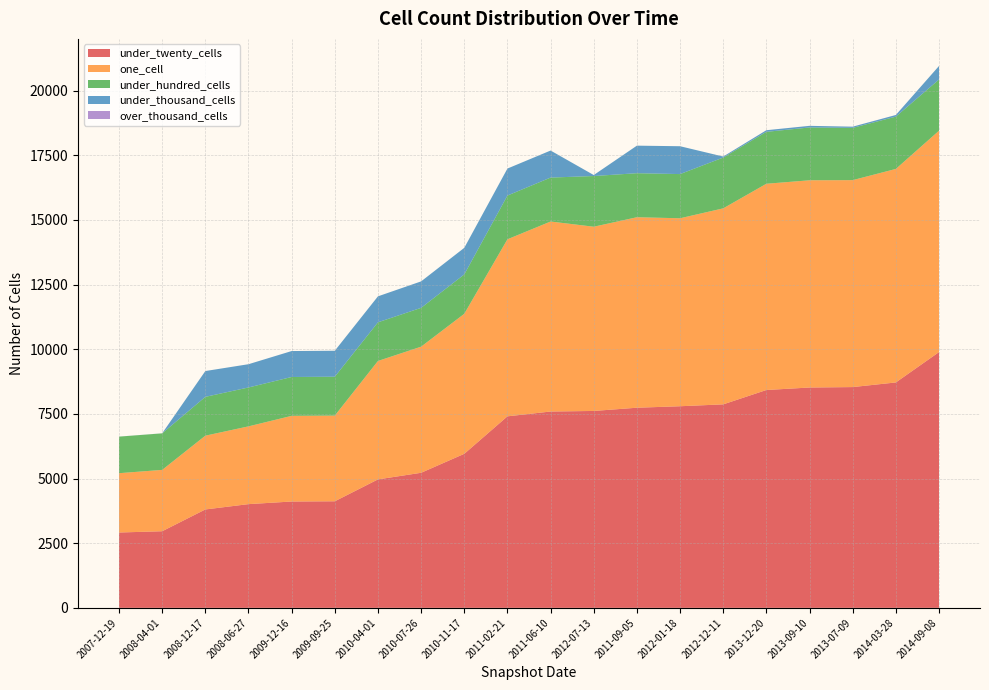

Reading right to left, transcribe all the data shown in this chart.

under_twenty_cells: 9887	8714	8535	8518	8422	7867	7794	7737	7612	7590	7404	5955	5222	4966	4120	4111	4010	3804	2962	2913
one_cell: 8558	8254	8000	8011	7973	7577	7267	7364	7122	7345	6844	5413	4875	4578	3312	3312	3006	2852	2371	2293
under_hundred_cells: 1979	2022	2021	2042	2007	1964	1708	1702	1960	1699	1691	1523	1501	1495	1504	1502	1504	1501	1413	1413
under_thousand_cells: 524	64	46	63	63	39	1077	1065	38	1045	1044	1027	1023	1004	1004	1003	899	998	2	2
over_thousand_cells: 0	0	0	0	0	0	0	0	0	0	0	0	0	0	0	0	0	0	0	0